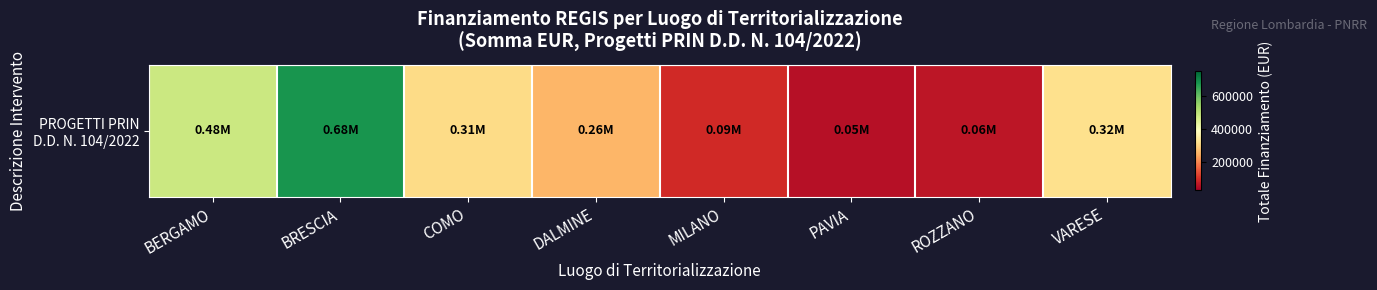

What is the ratio of the value at PAVIA to the value at BERGAMO?

0.1